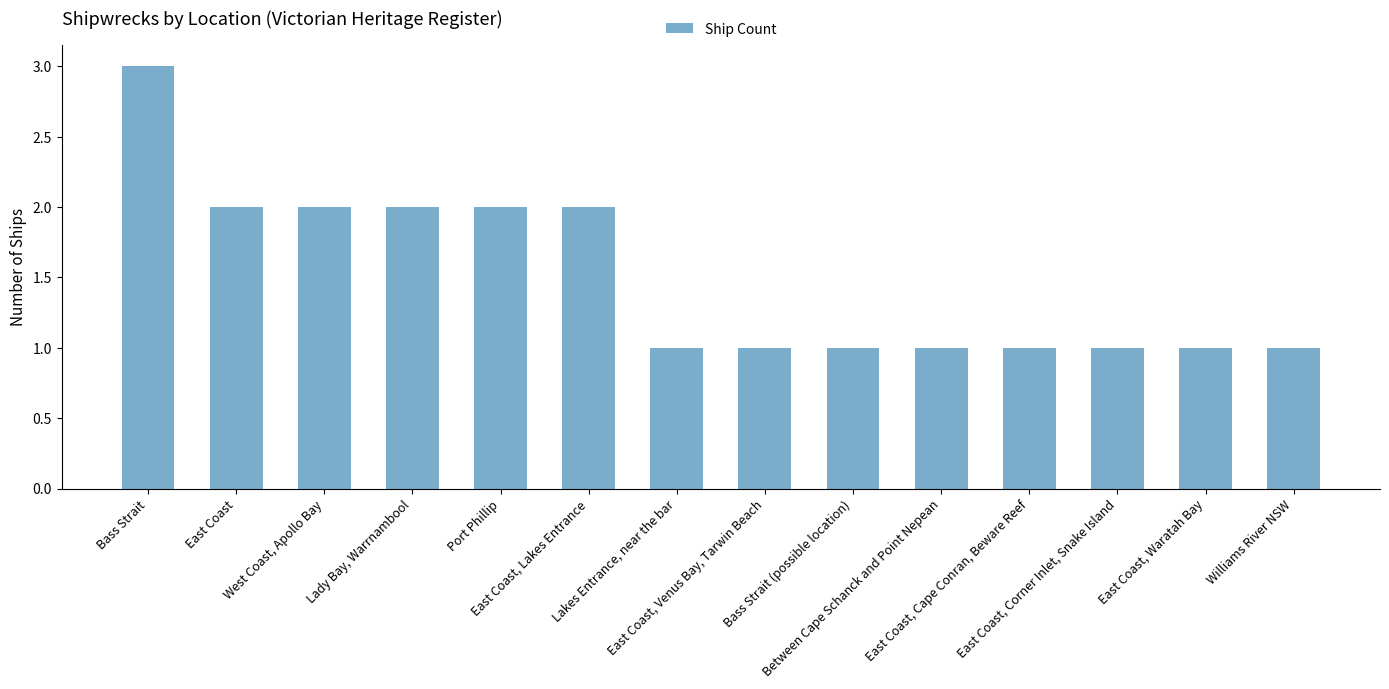

What is the sum of the values at East Coast, Venus Bay, Tarwin Beach and Bass Strait (possible location)?

2